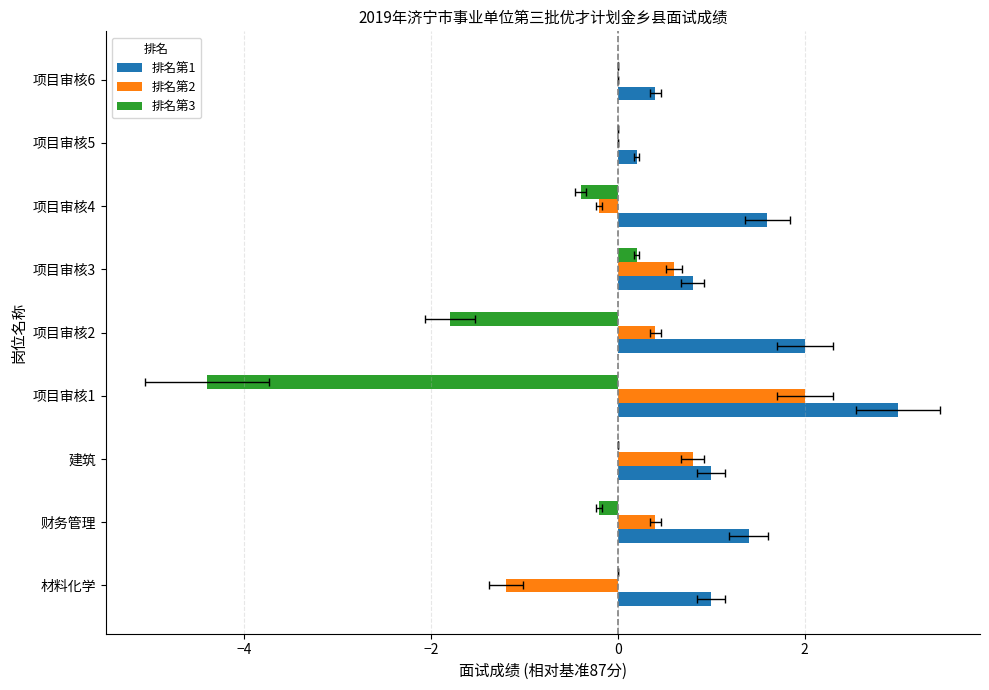

The value of 排名第2 at 项目审核5 is -1.6. True or false?

False